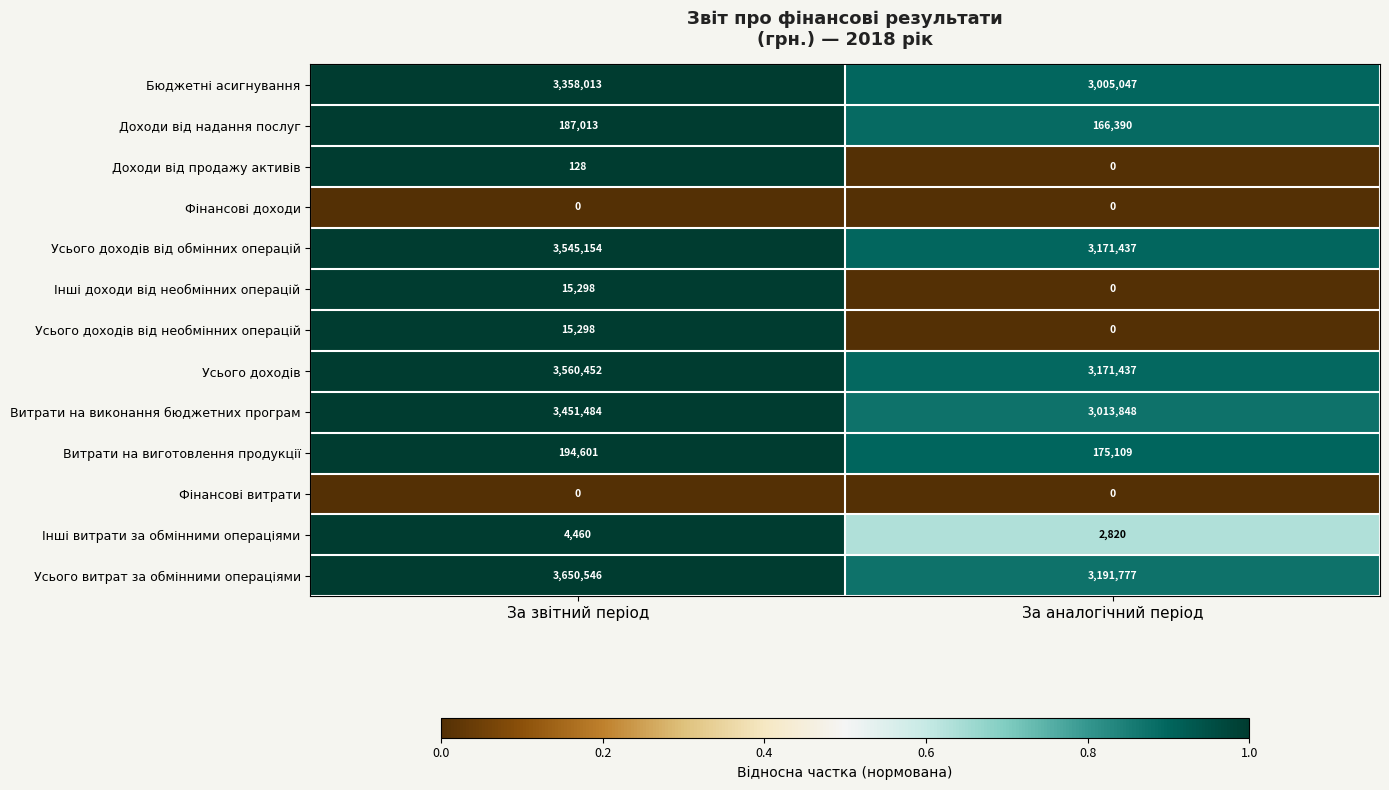

True or false: Усього доходів від обмінних операцій has a value of 3171437 at За аналогічний період.

True